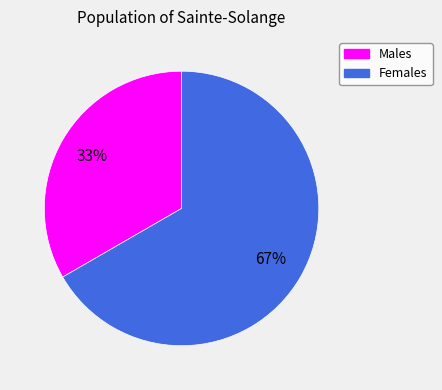

To the nearest percent, what is the average slice percentage?

50%